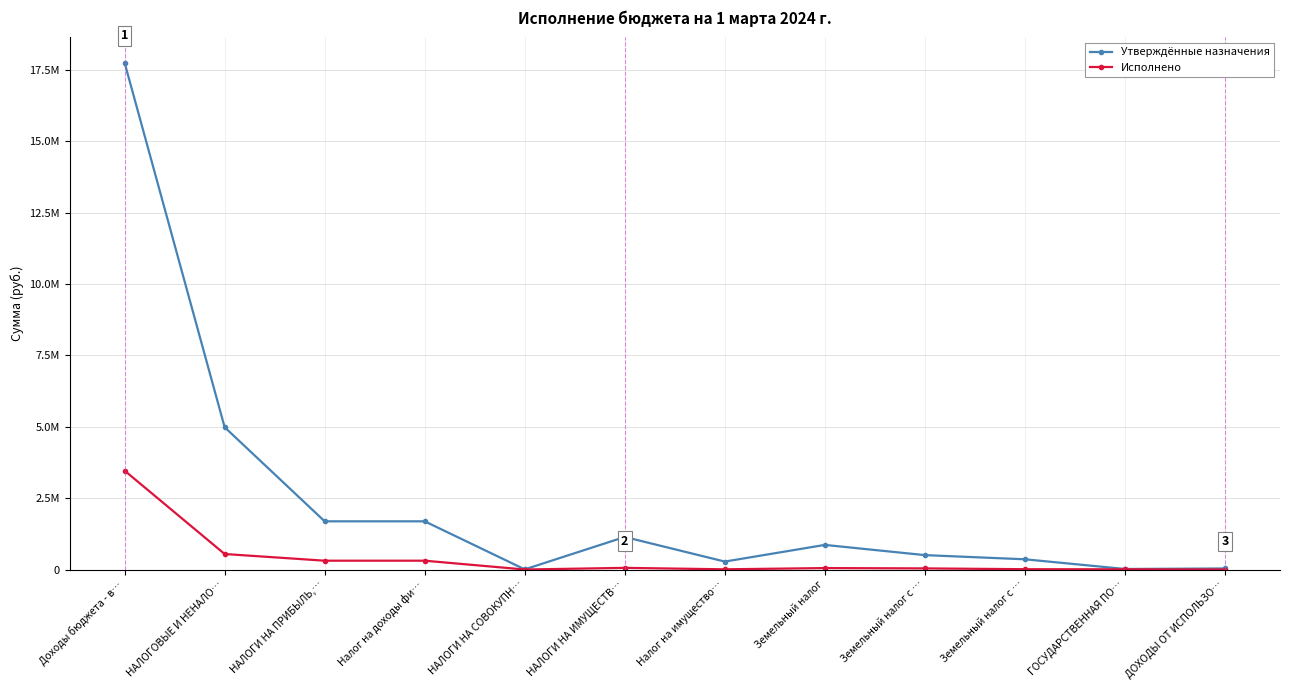

What are all the series names shown in the legend?

Утверждённые назначения, Исполнено